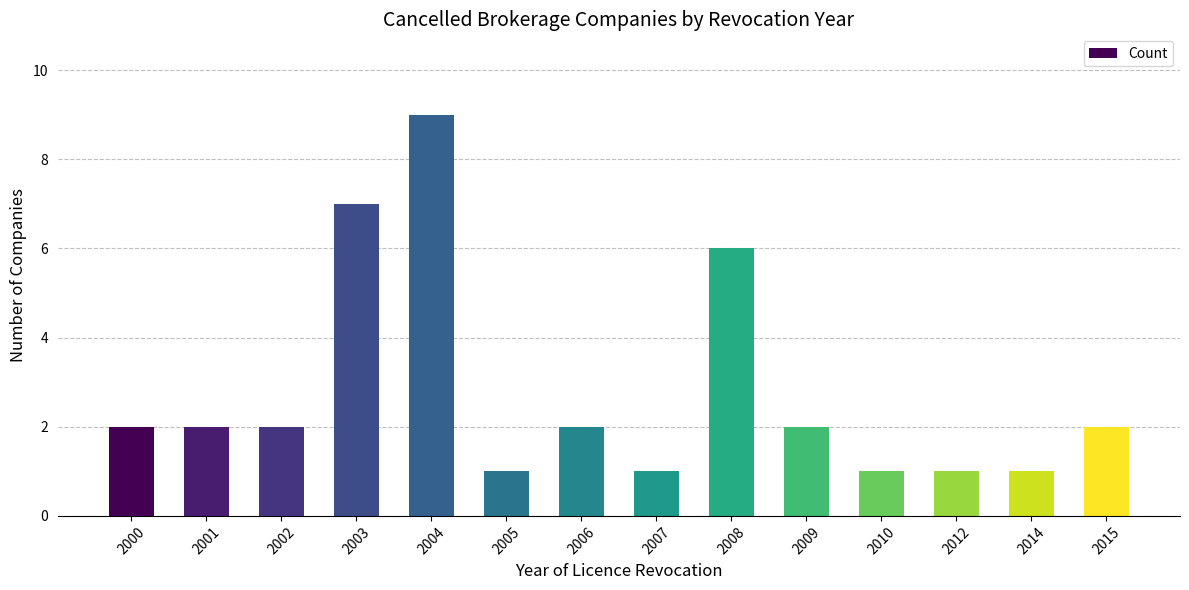

Between 2014 and 2006, which is larger?

2006